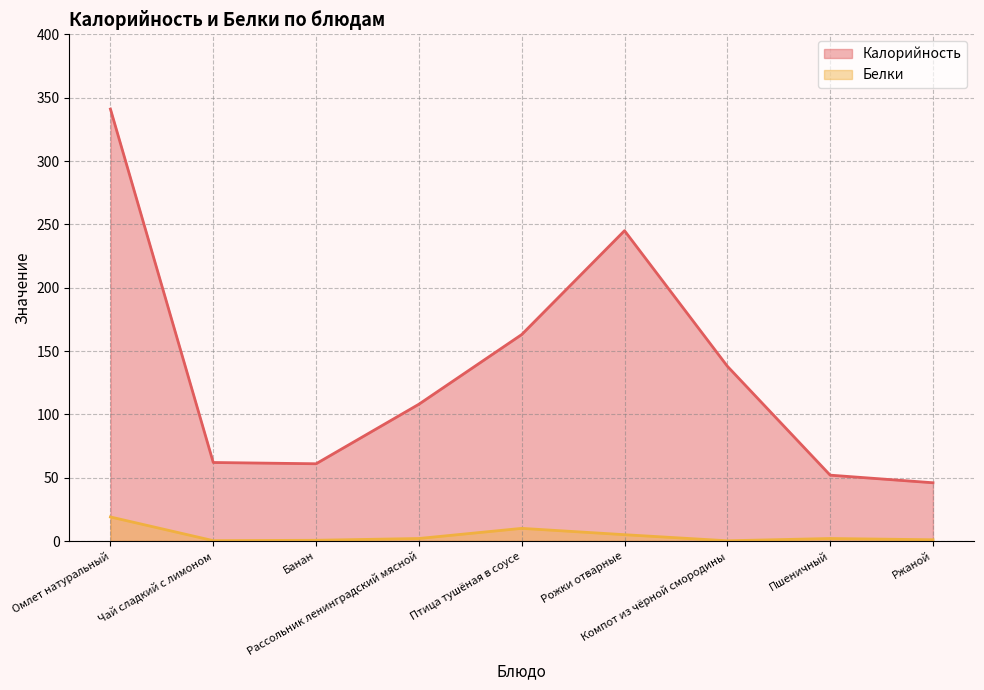

Which has a higher value, Птица тушёная в соусе or Пшеничный?

Птица тушёная в соусе